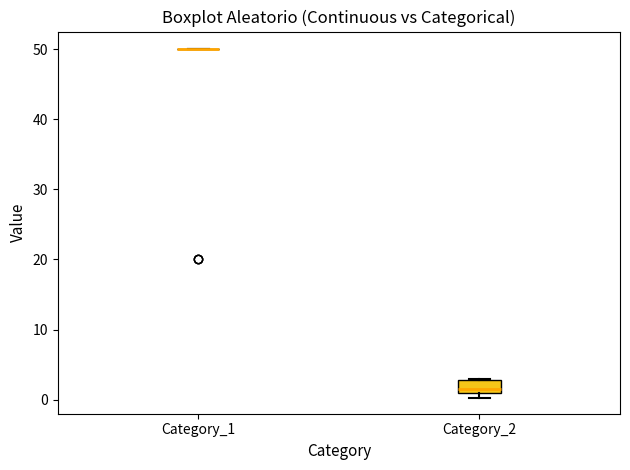

Which box is the tallest, from its lower edge to its upper edge?

Category_2